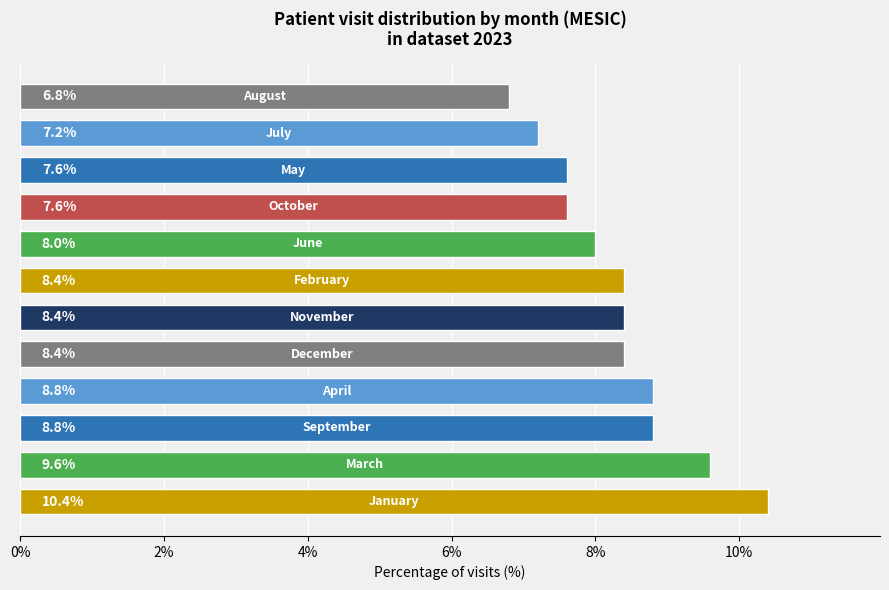

What is the smallest value displayed?

6.8